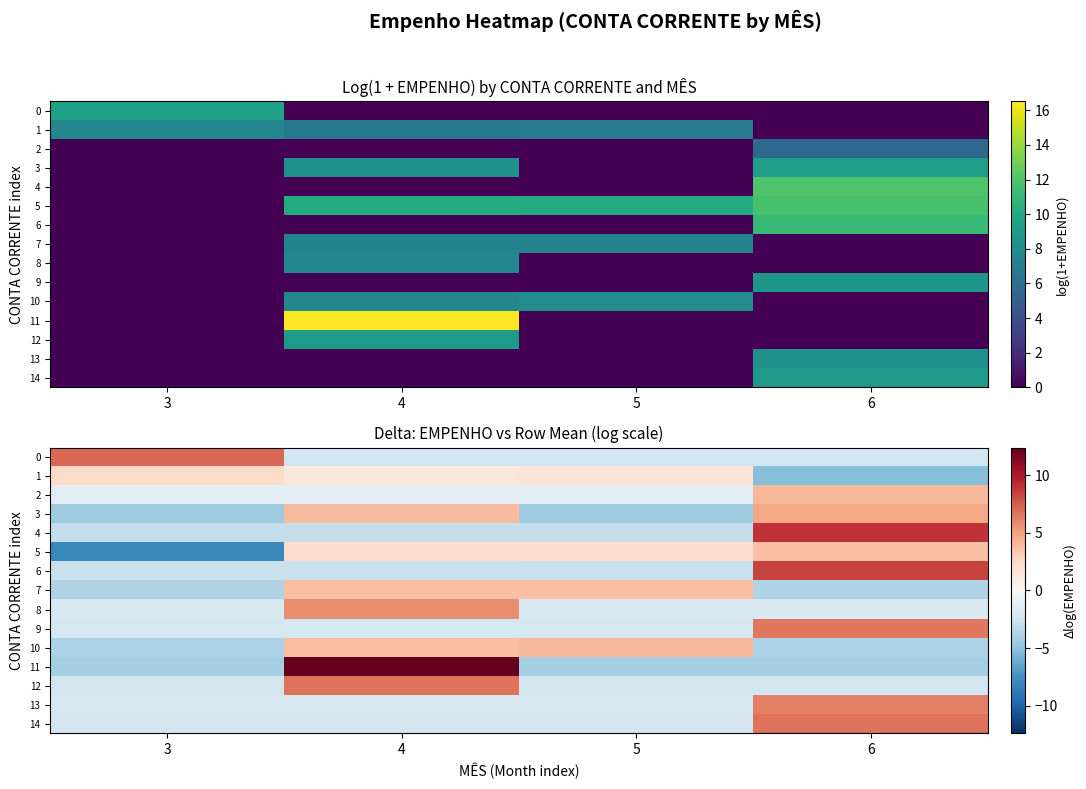

Which category has the highest value across all series?

4